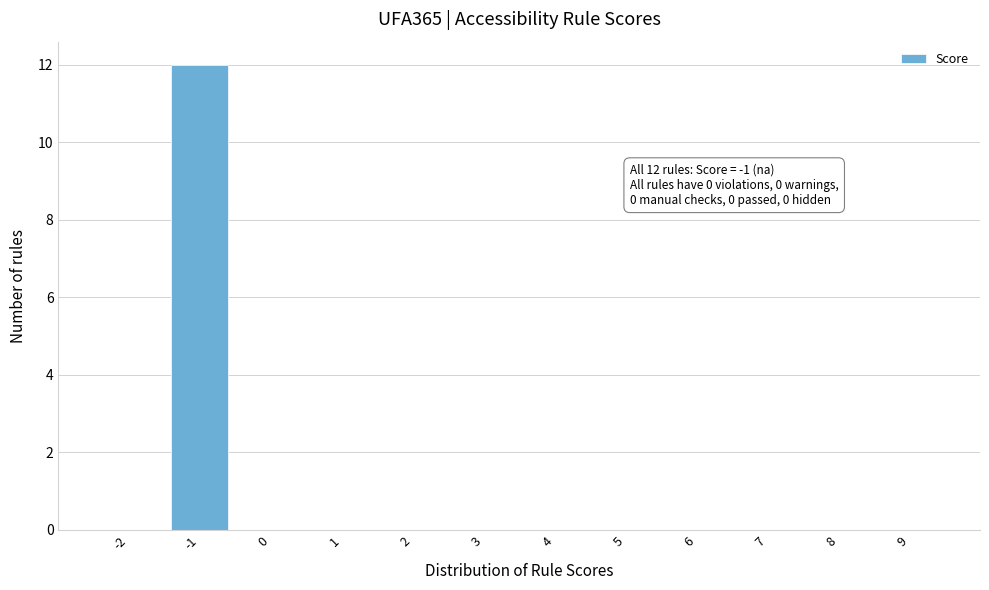

Reading left to right, transcribe all the data shown in this chart.

-2=0	-1=12	0=0	1=0	2=0	3=0	4=0	5=0	6=0	7=0	8=0	9=0